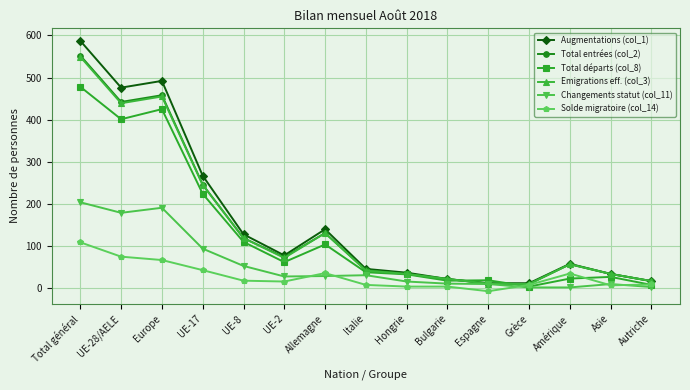

Between UE-17 and Grèce, which series saw the biggest shift?

Augmentations (col_1)